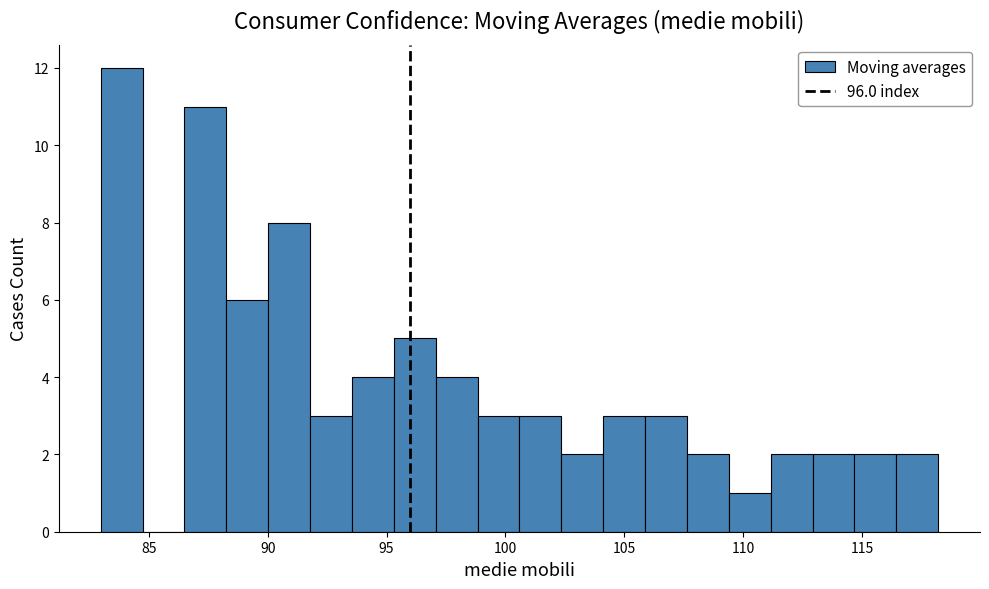

Around what value on the x-axis is the tallest bar? Give the approximate position of its centre, as read against the axis.

84.0